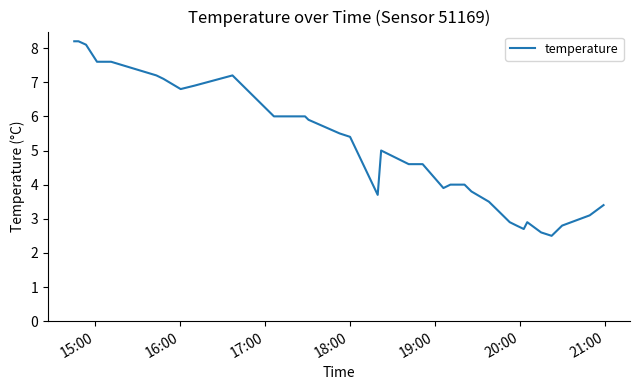

What is the difference between the maximum and minimum values?

5.7